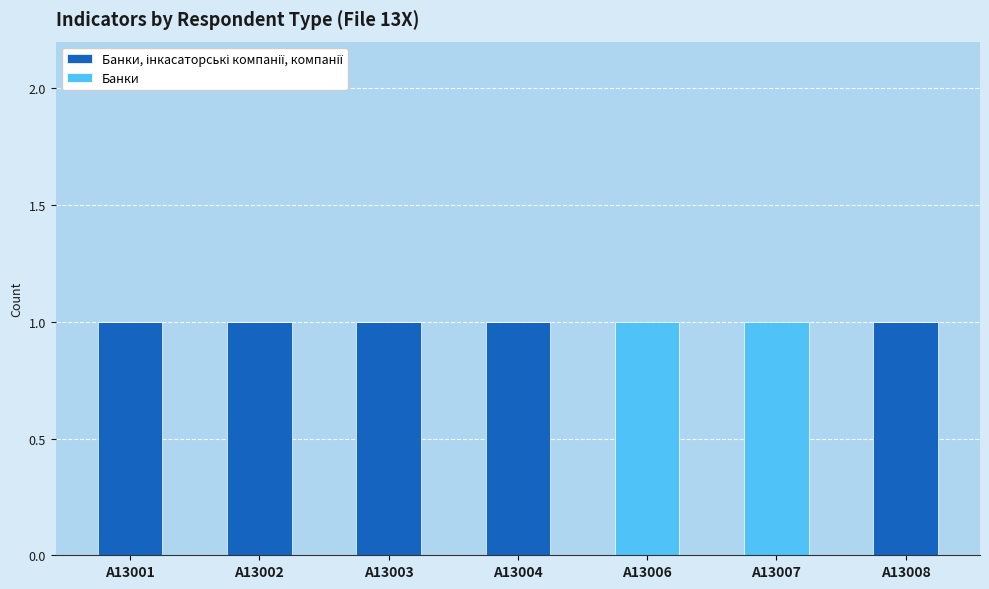

Are the bars horizontal?

No